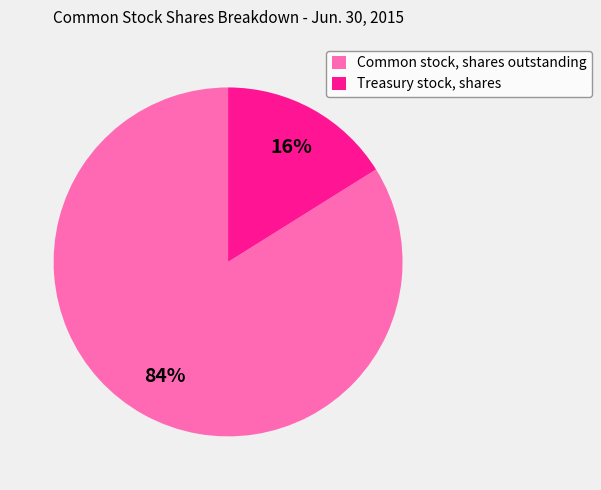

Between Common stock, shares outstanding and Treasury stock, shares, which is larger?

Common stock, shares outstanding